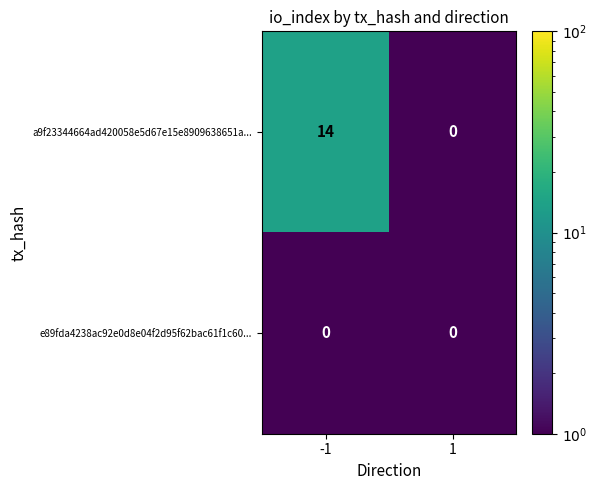

How many values in the a9f23344664ad420058e5d67e15e8909638651a... series are below 14?

1